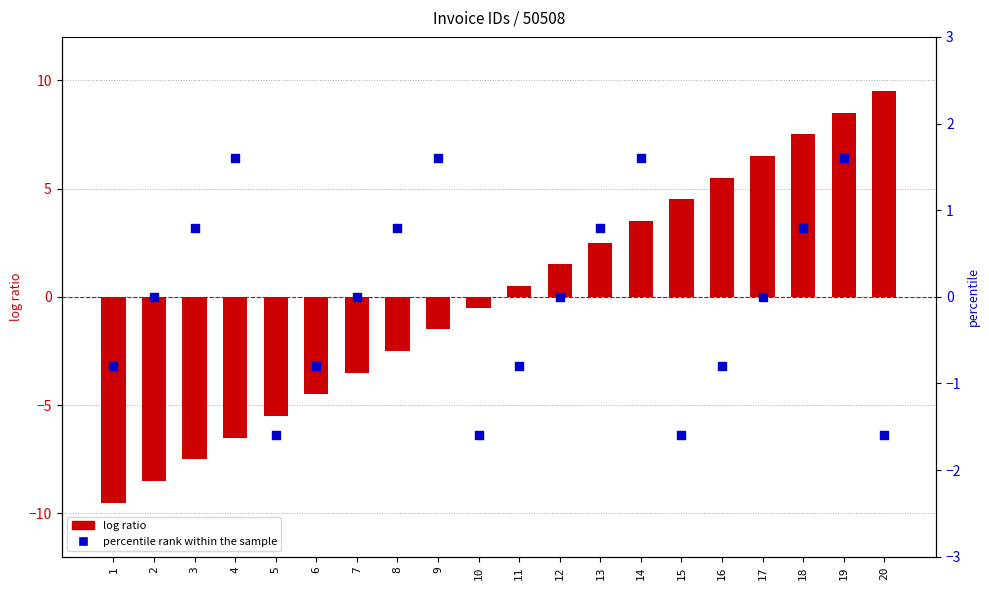

At how many categories does at least one series exceed -5?

20